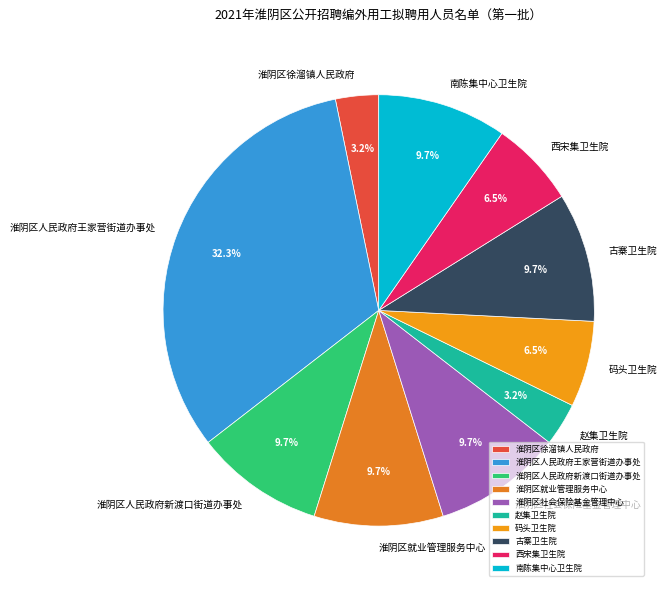

Is the sum of 古寨卫生院 and 码头卫生院 greater than half?

No